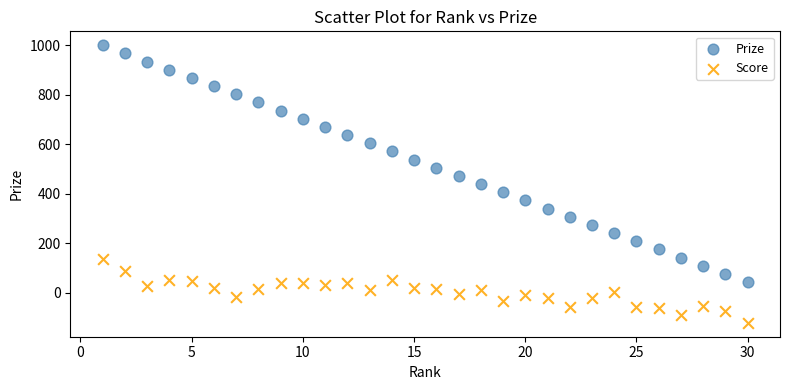

Which series has the widest spread of Y values?

Prize